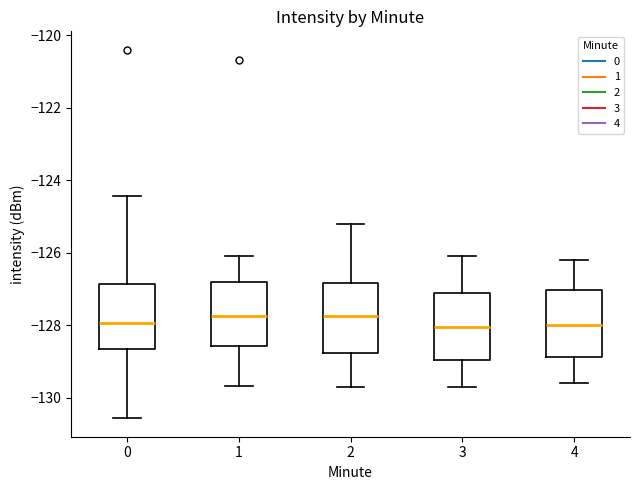

Reading left to right, transcribe this box plot: for each box, give where its median line is, the range the box spans, and where its two whiskers end, as read against the y-axis. The values are not printed on the chart, so give them approximately, as read against the axis.

0: median -128.0, box -128.6 to -126.8, whiskers -130.6 to -124.4
1: median -127.8, box -128.6 to -126.8, whiskers -129.6 to -126.0
2: median -127.8, box -128.8 to -126.8, whiskers -129.6 to -125.2
3: median -128.0, box -129.0 to -127.2, whiskers -129.6 to -126.0
4: median -128.0, box -128.8 to -127.0, whiskers -129.6 to -126.2